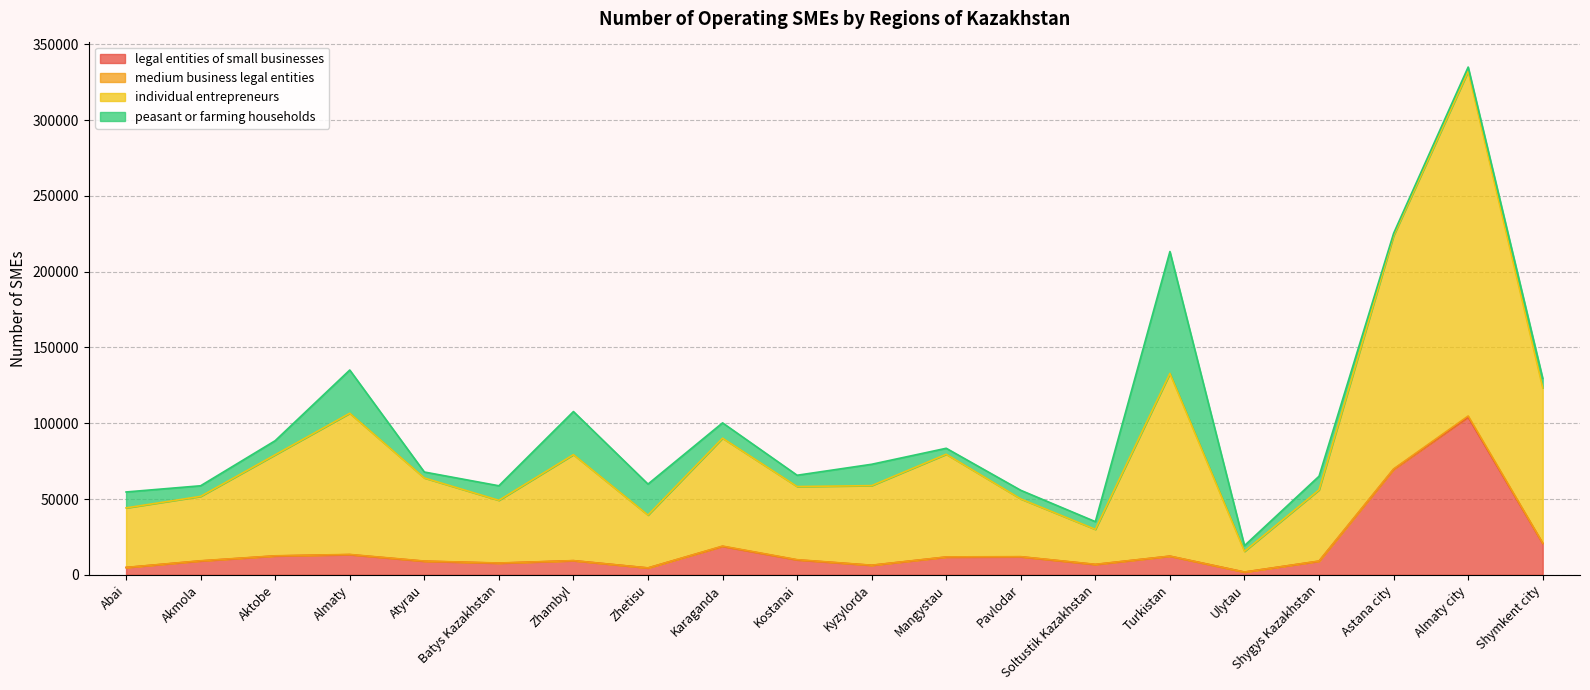

Which series changed the most between Aktobe and Ulytau?

individual entrepreneurs